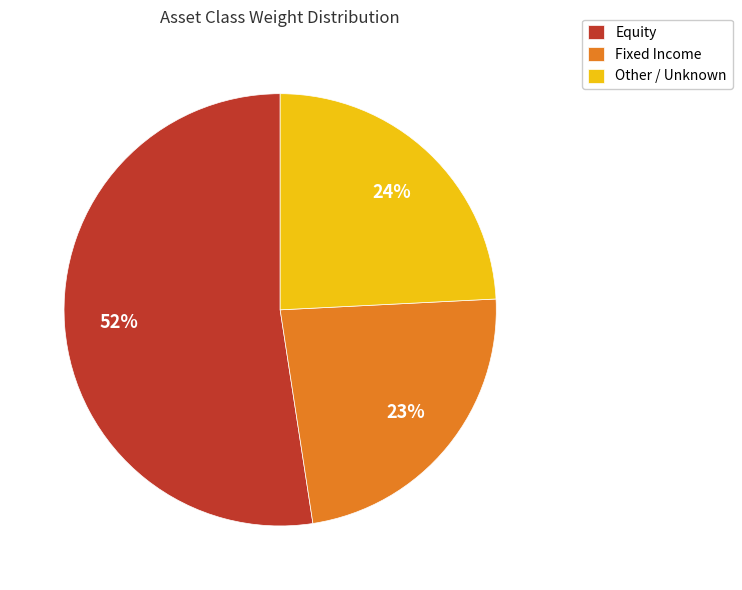

Count the number of slices in the pie.

3